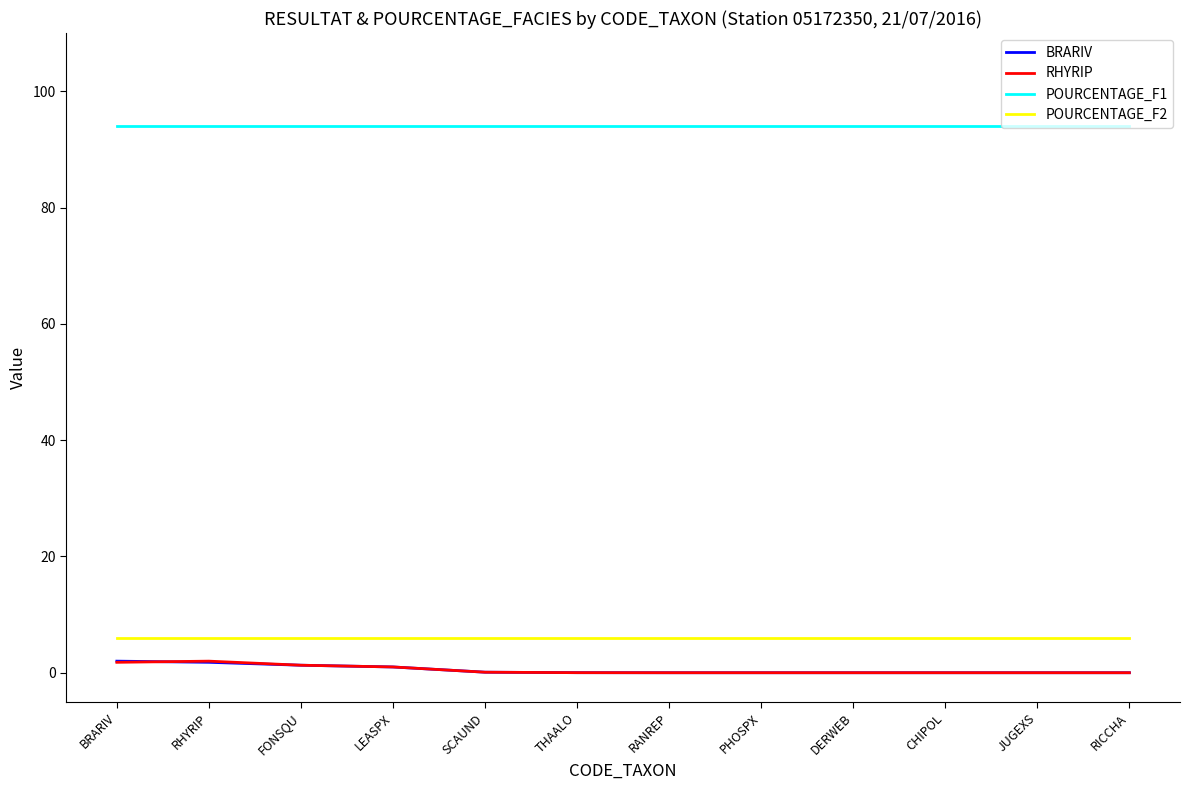

What is the highest value of the POURCENTAGE_F1 series?

94.0